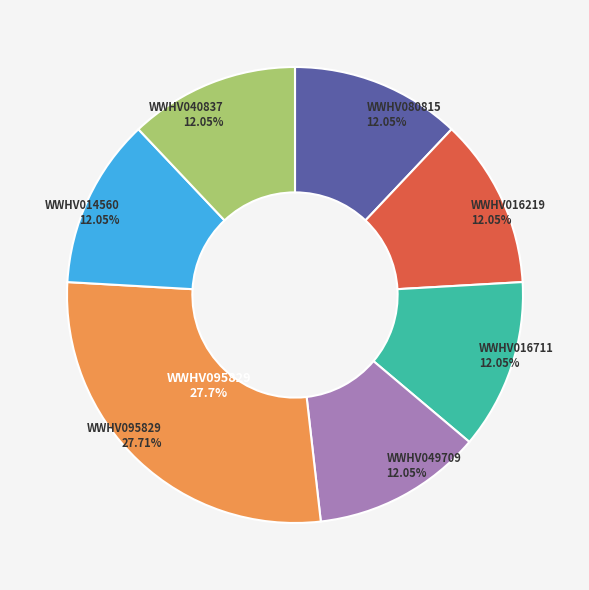

Approximately how many times larger is the value at WWHV095829 compared to WWHV016219?

2.3